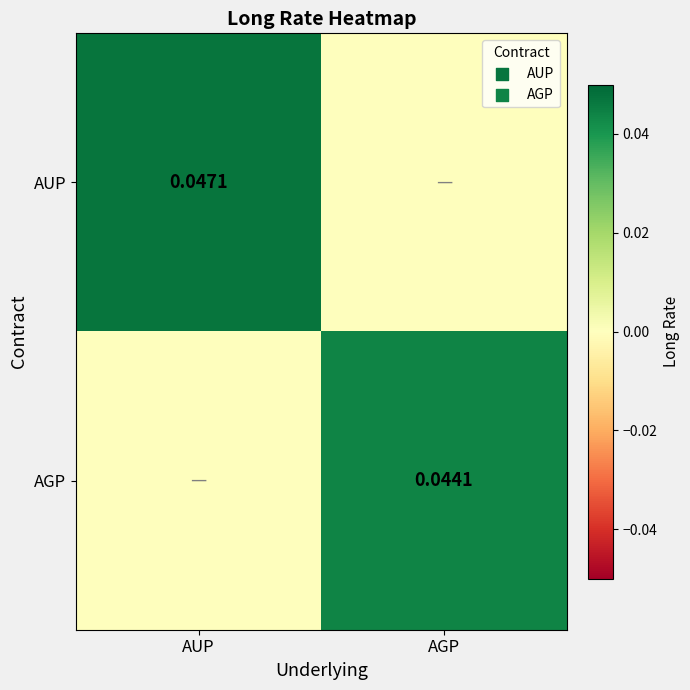

Count the AUP values in the range 0 to 1.

2